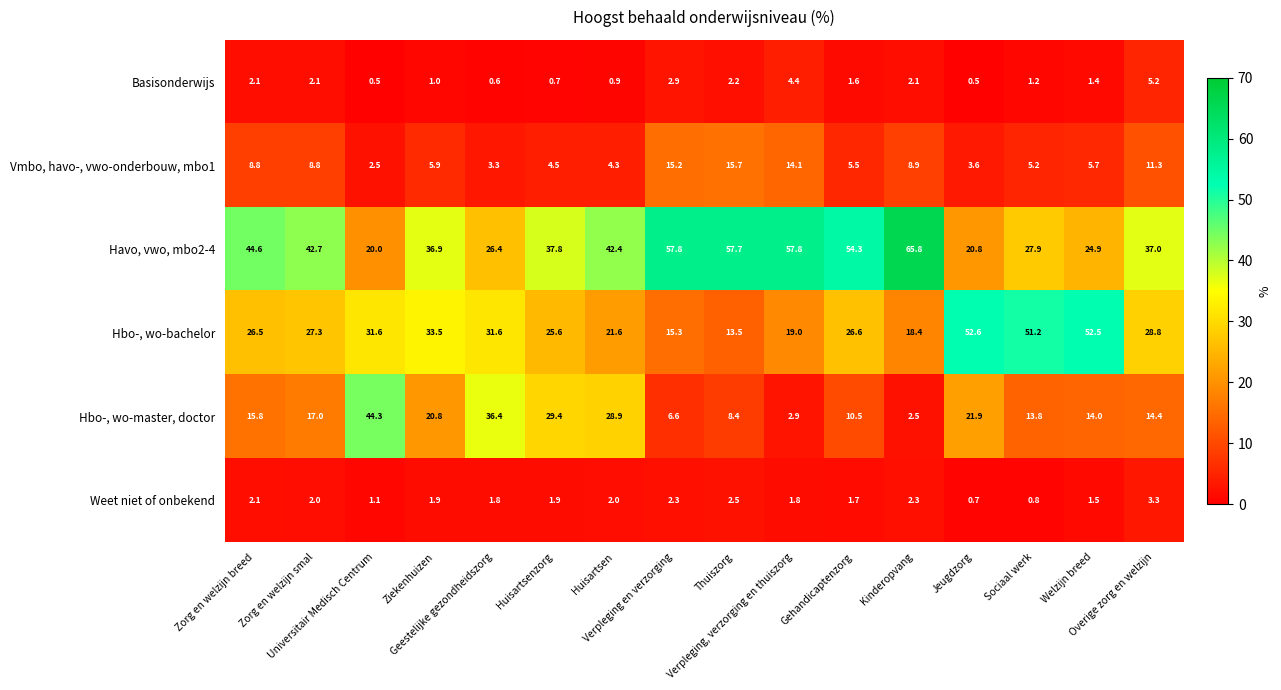

List the series in order of their peak value, lowest first.

Weet niet of onbekend, Basisonderwijs, Vmbo, havo-, vwo-onderbouw, mbo1, Hbo-, wo-master, doctor, Hbo-, wo-bachelor, Havo, vwo, mbo2-4